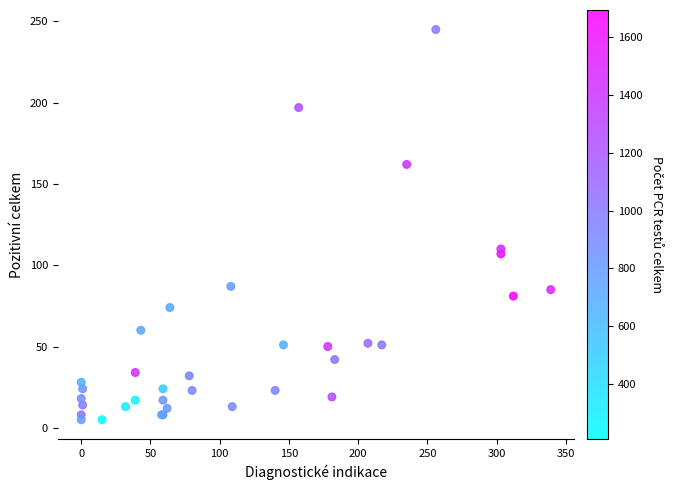

What Y value in the scatter plot is closest to 125?

110